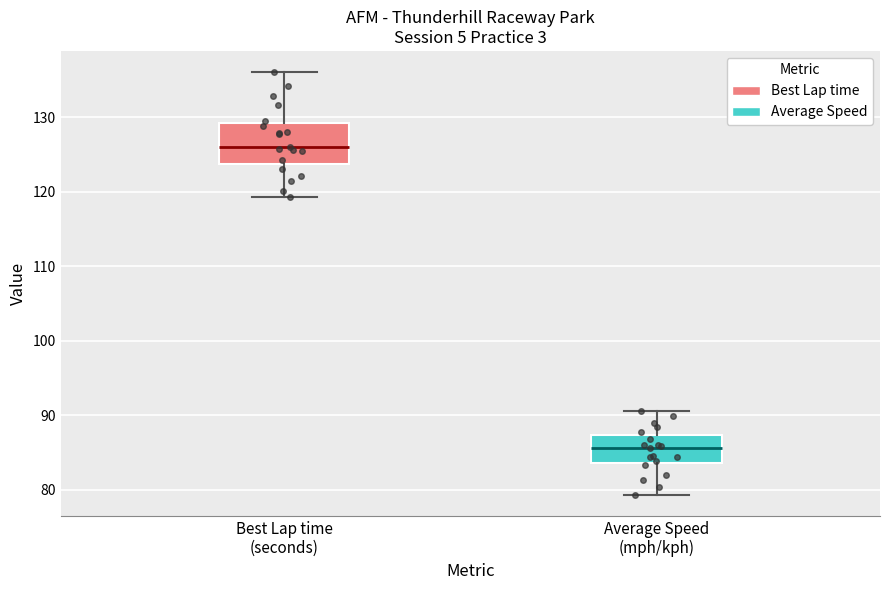

Which box's median line is the lowest?

Average Speed (mph/kph)